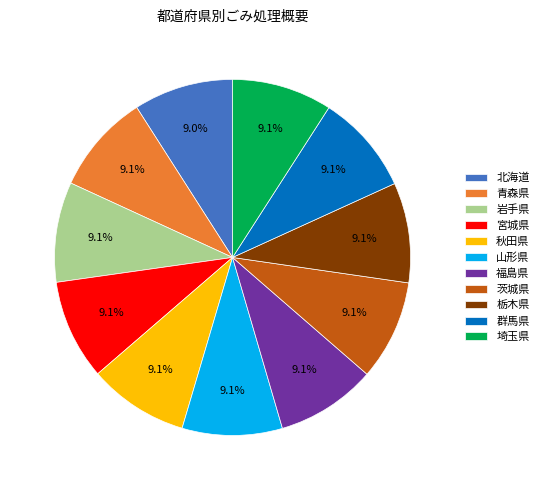

How many segments does this pie chart have?

11